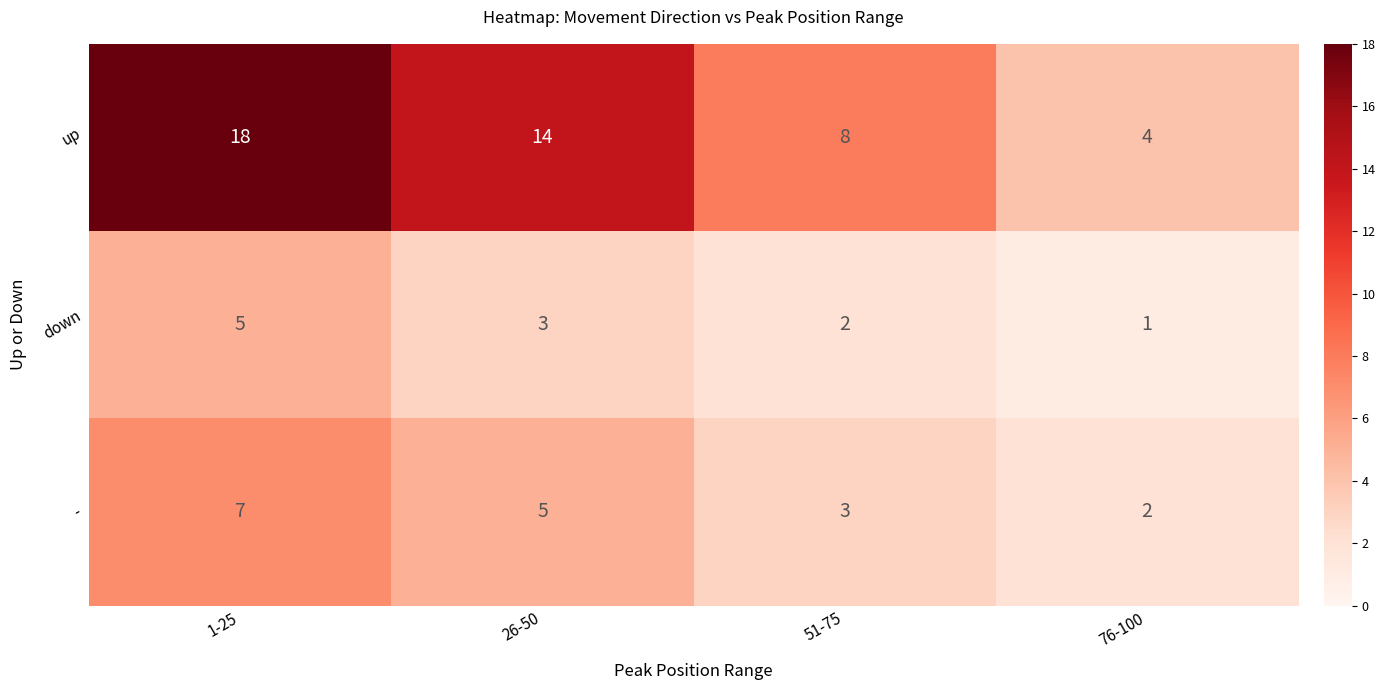

What is the difference between the highest and lowest values at 76-100?

3